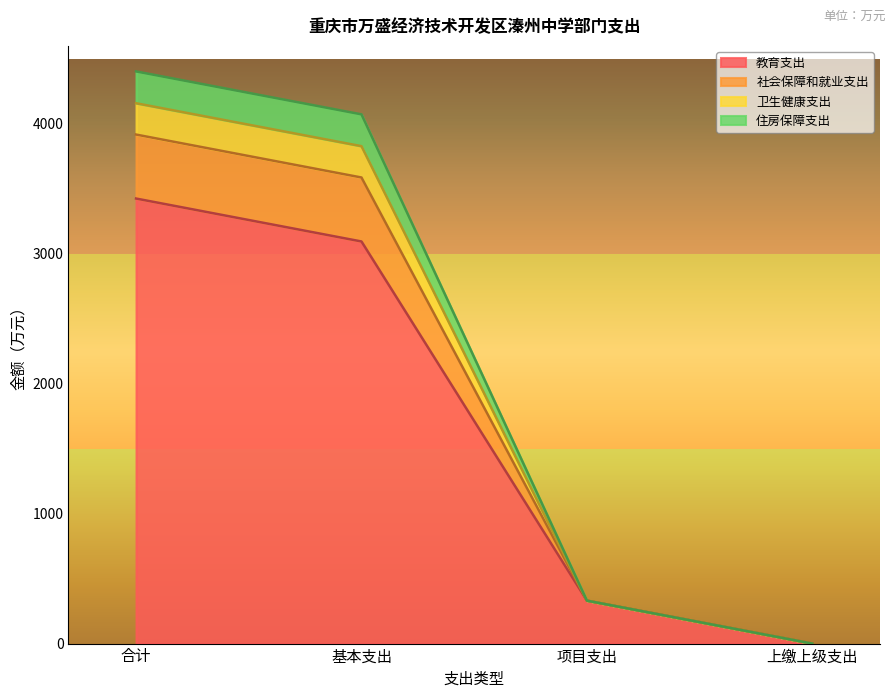

At which label is 教育支出 closest to 1712?

项目支出